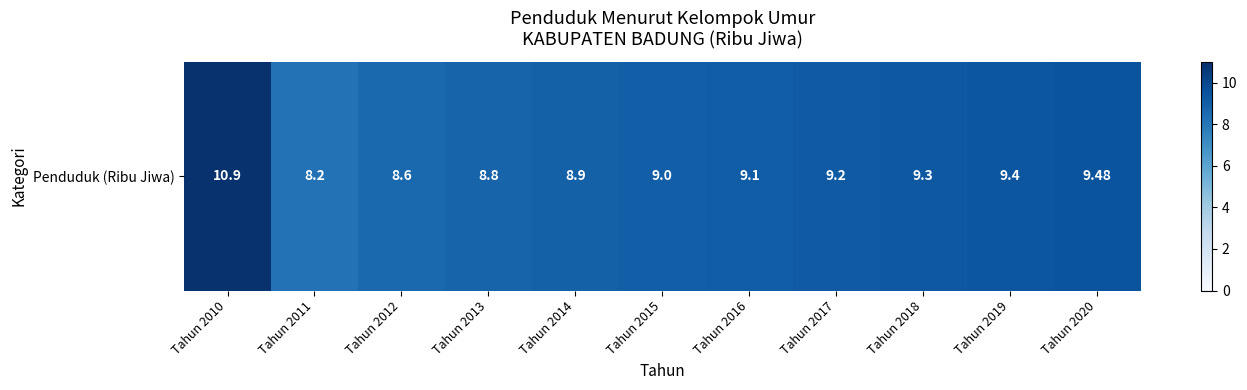

How many values exceed 9?

6